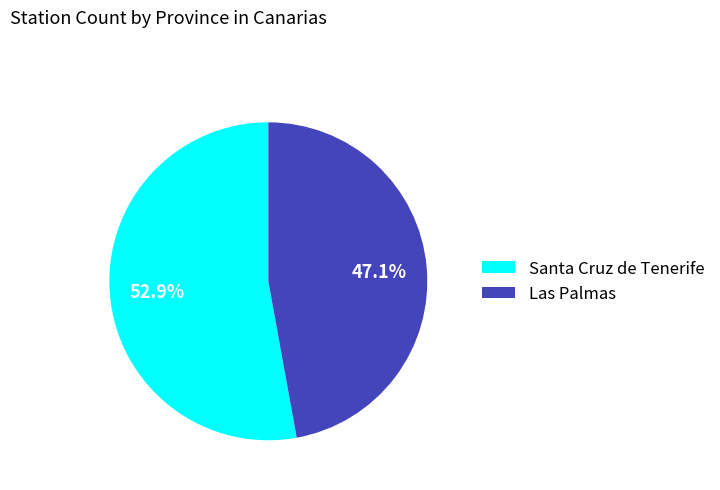

Is it true that Santa Cruz de Tenerife is 45% of the pie?

False